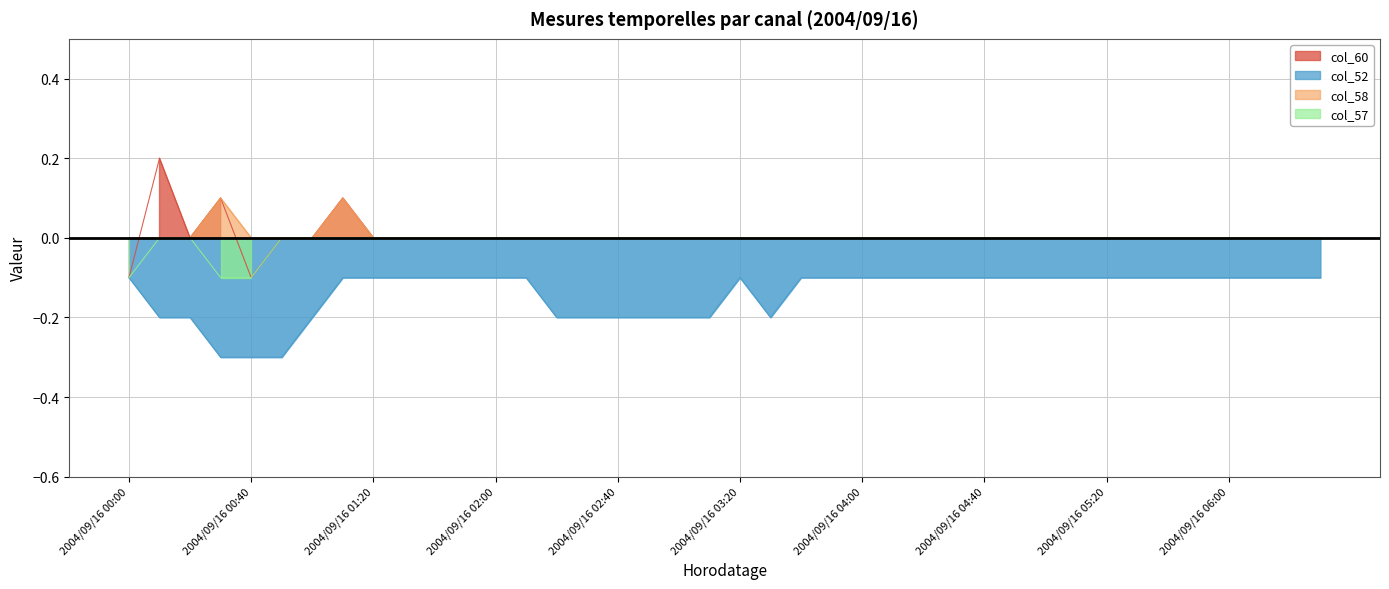

The value of col_60 at 2004/09/16 04:00 is -0.2. True or false?

False